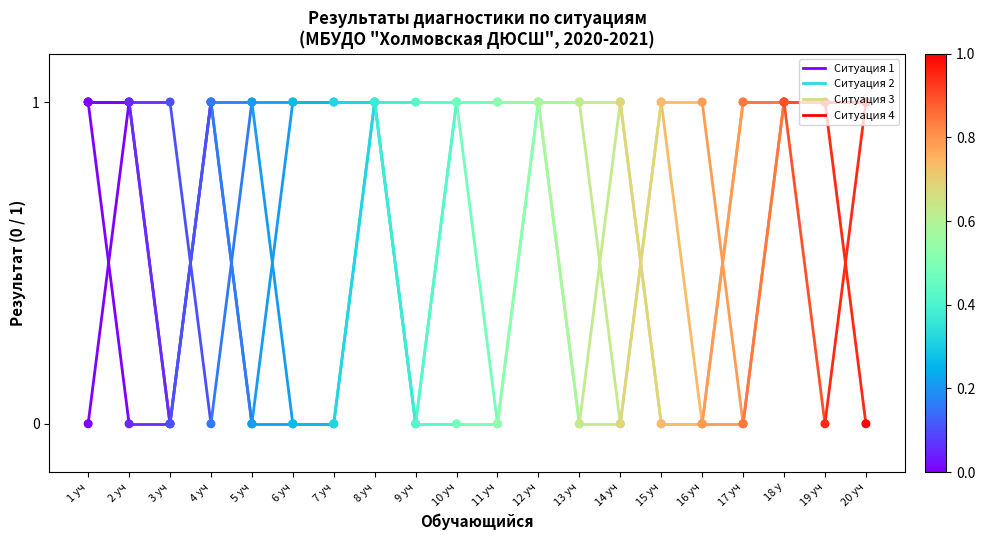

Which series has the widest spread of Y values?

Ситуация 2